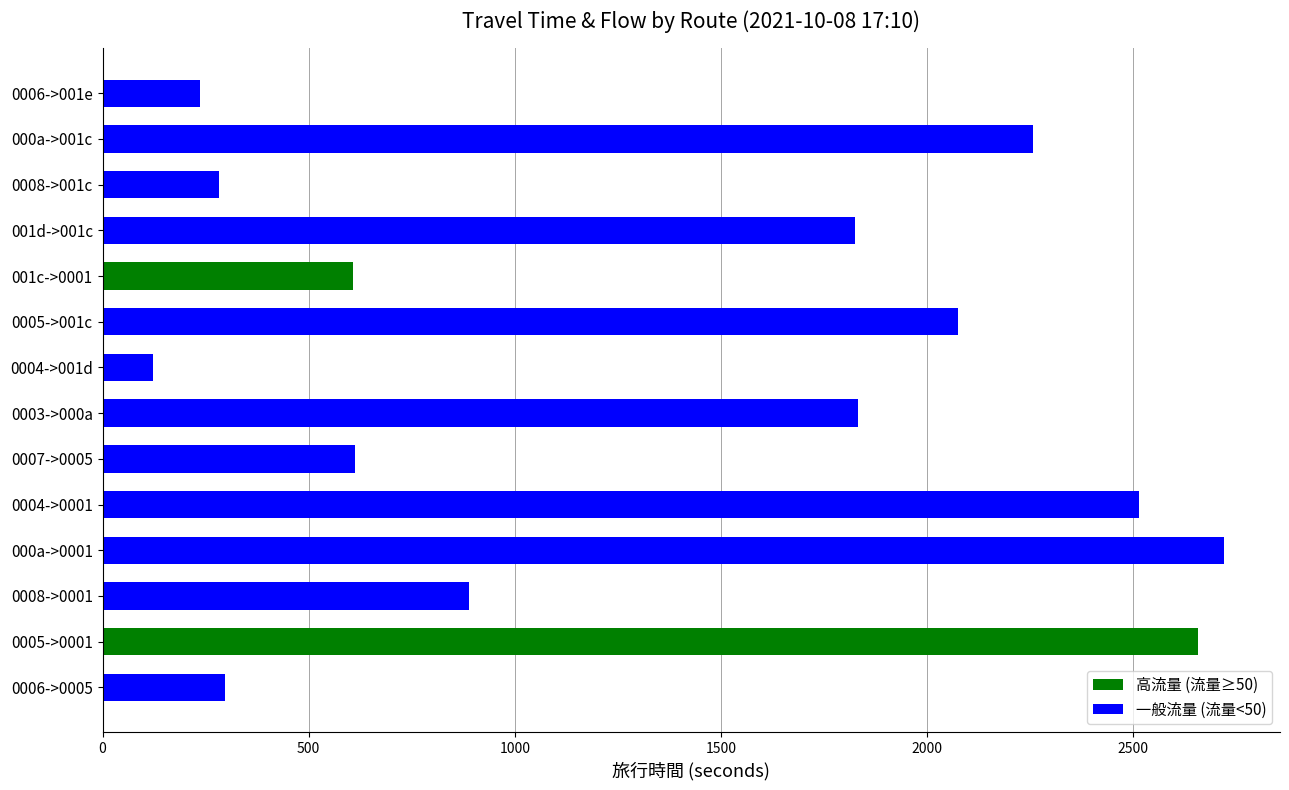

What is the minimum value shown in the chart?

122